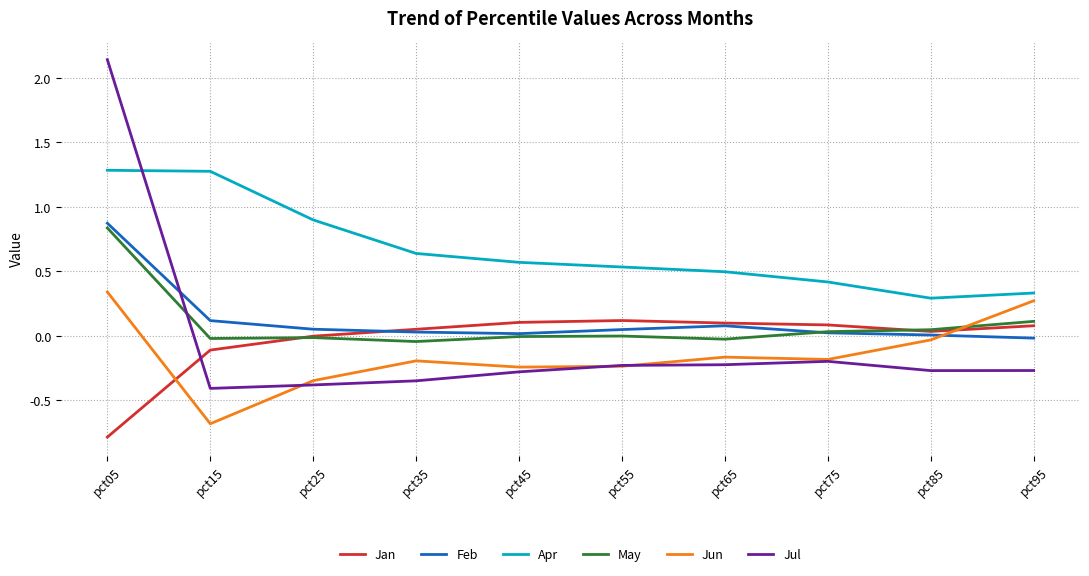

What is the smallest value displayed?

-0.8